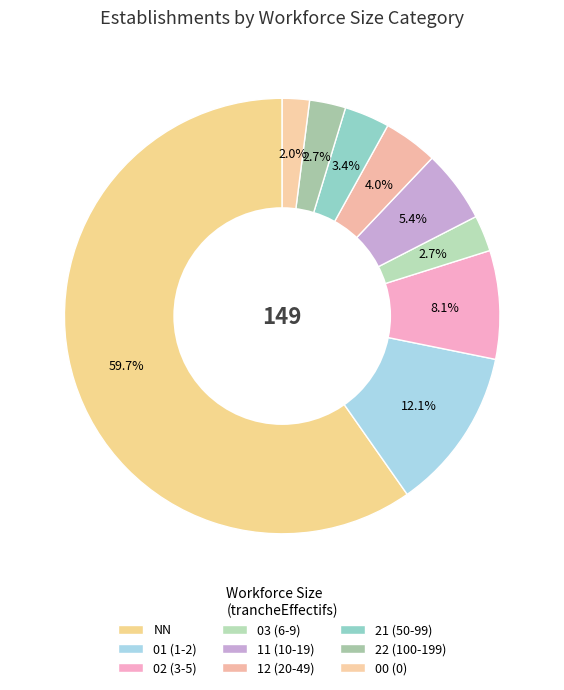

How much of the chart is everything except 22?

97.3%